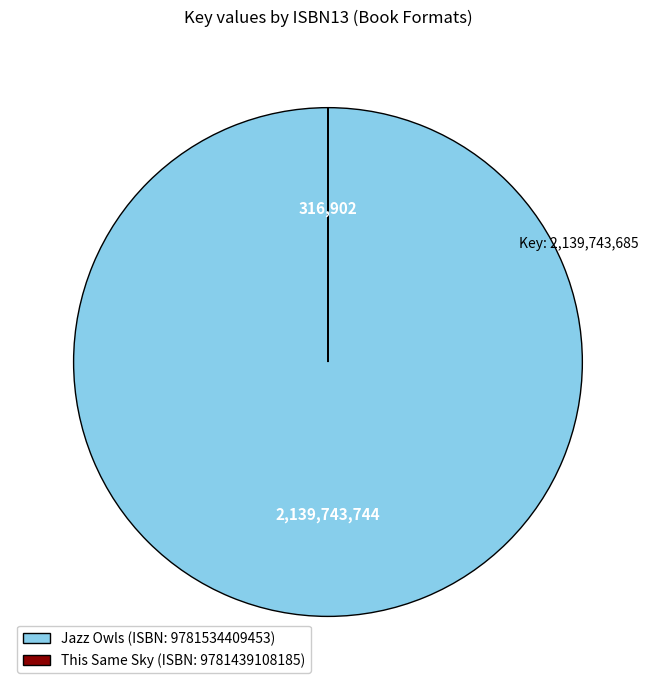

What is the largest slice in the pie chart?

Jazz Owls (ISBN: 9781534409453)